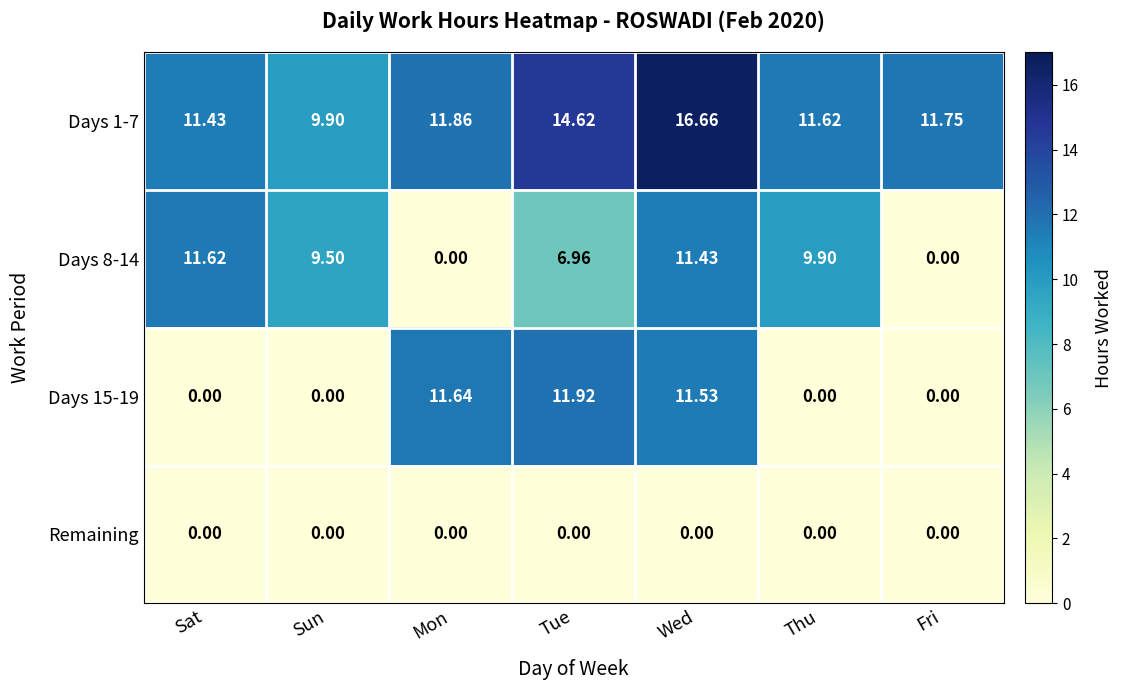

At which label does Days 8-14 first exceed 9?

Sat